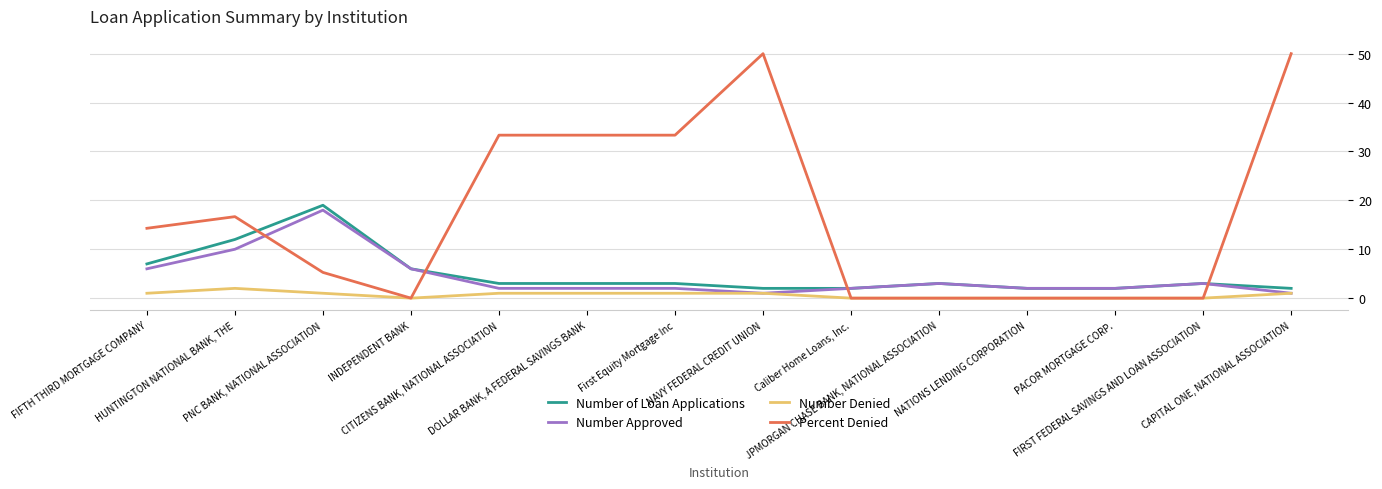

Which series has the largest total across all categories?

Percent Denied